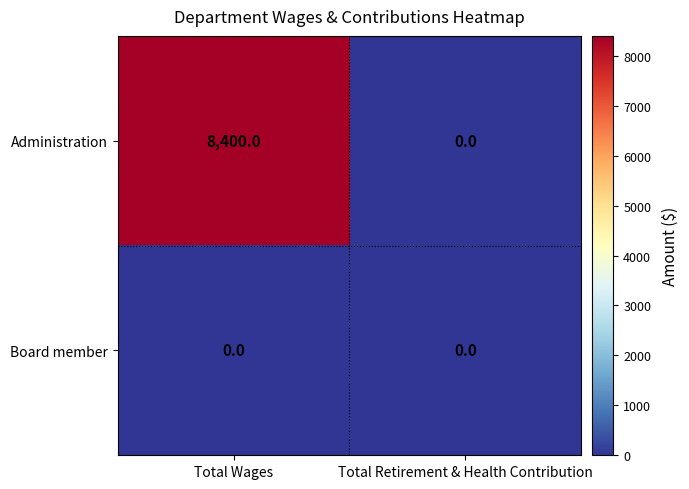

List the series in order of their peak value, lowest first.

Board member, Administration